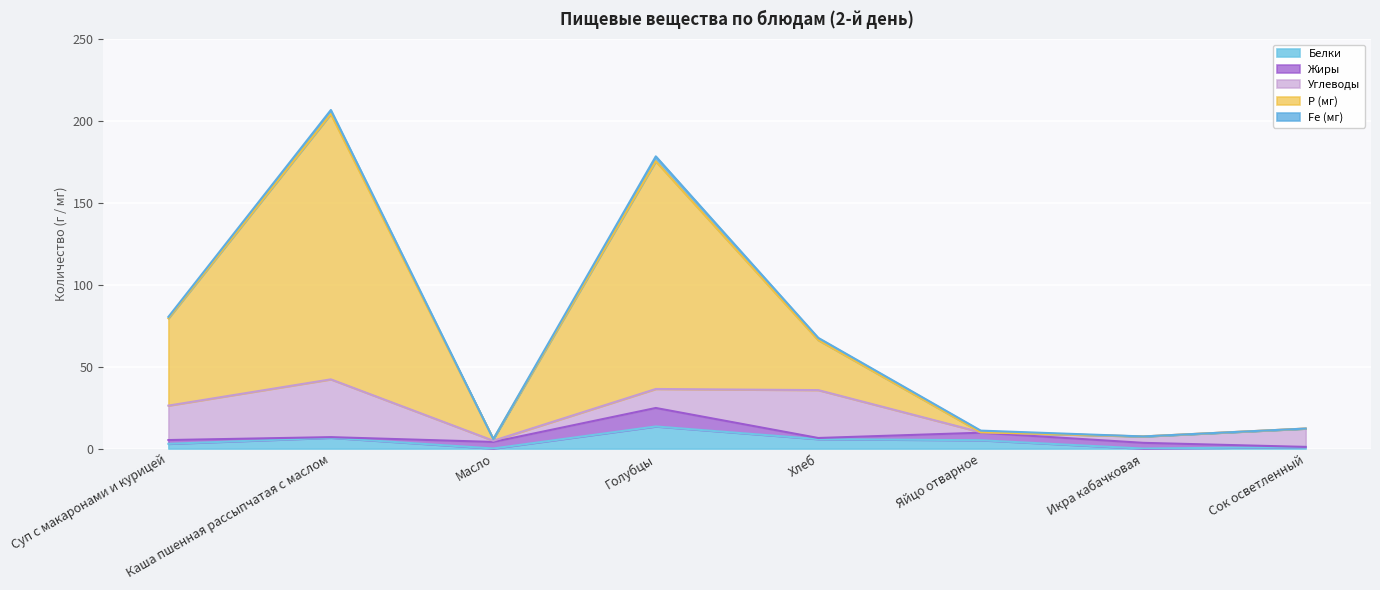

What is the value of the Fe (мг) point at the 4th from the left?

3.0